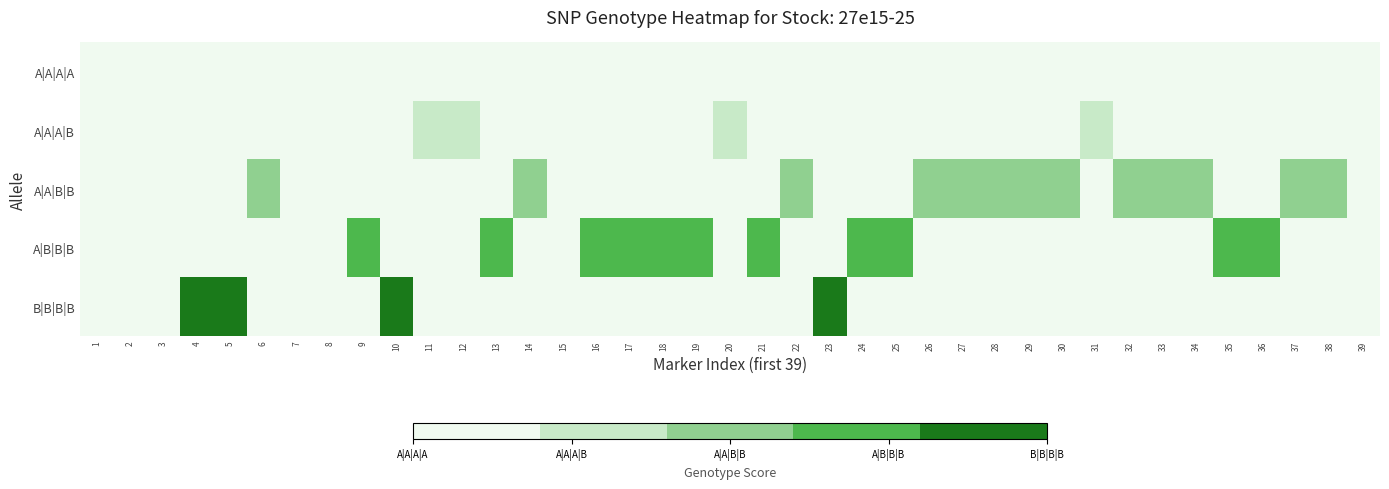

What is the difference between the highest and lowest values at 25?

4